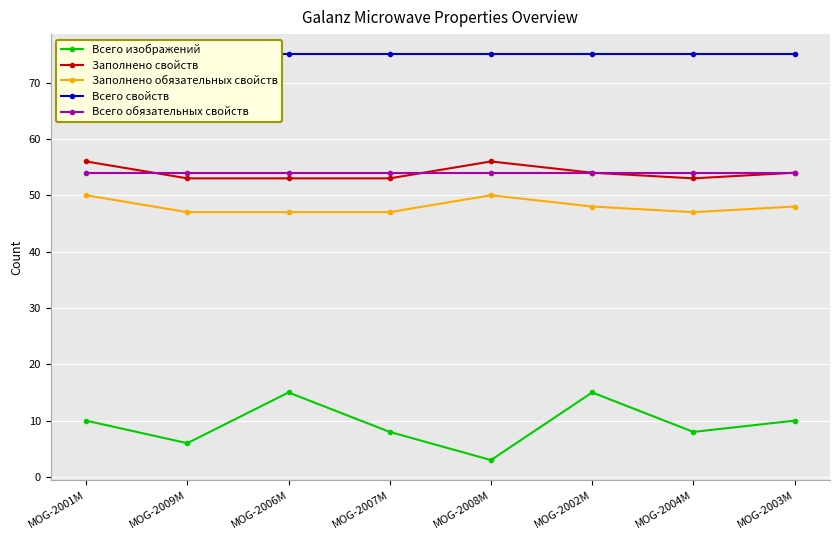

How many Заполнено свойств values are between 53 and 56?

8